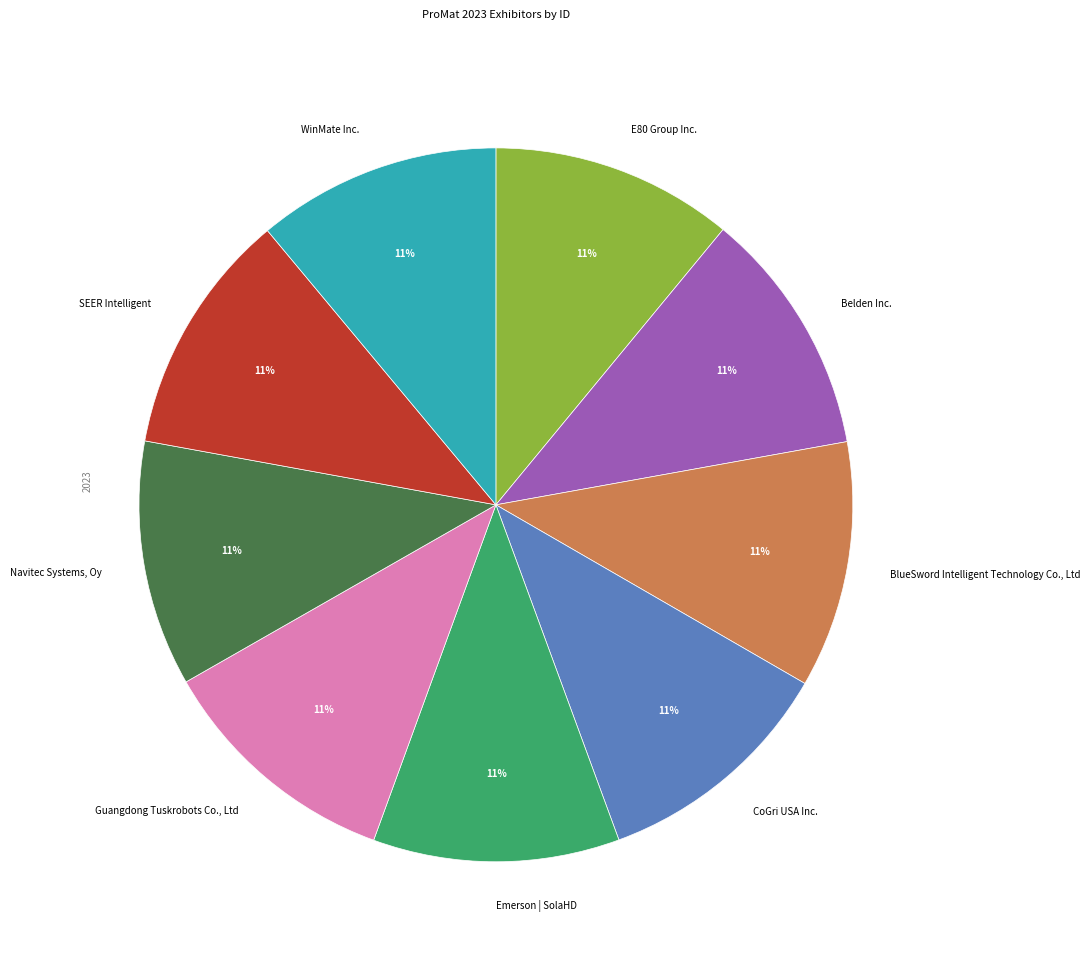

True or false: SEER Intelligent accounts for 11% of the total.

True